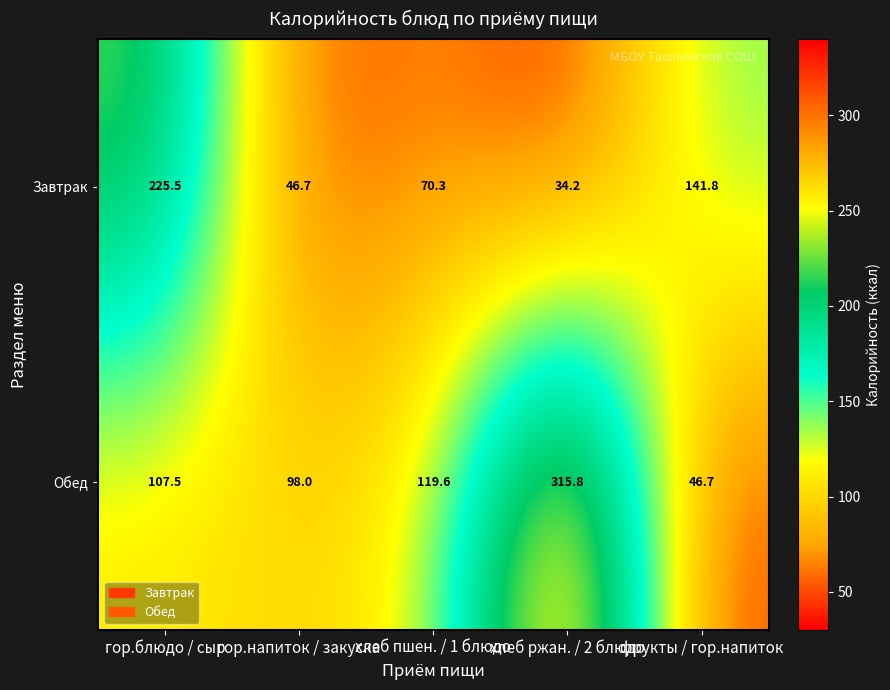

What is the sum of the Завтрак values at гор.блюдо / сыр and фрукты / гор.напиток?

367.3